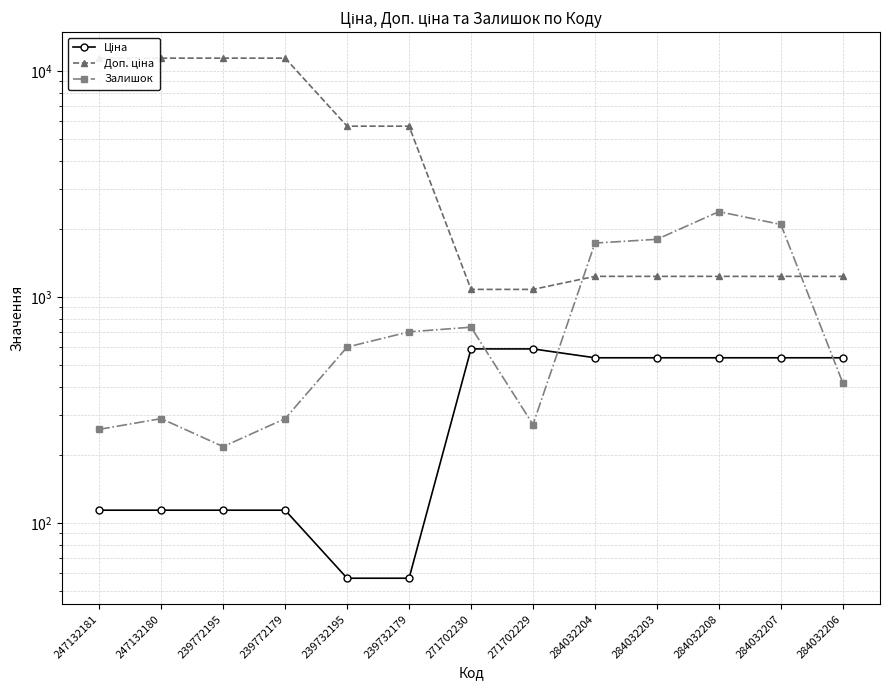

What is the sum of the Доп. ціна values at 239732195 and 239732179?

11410.0